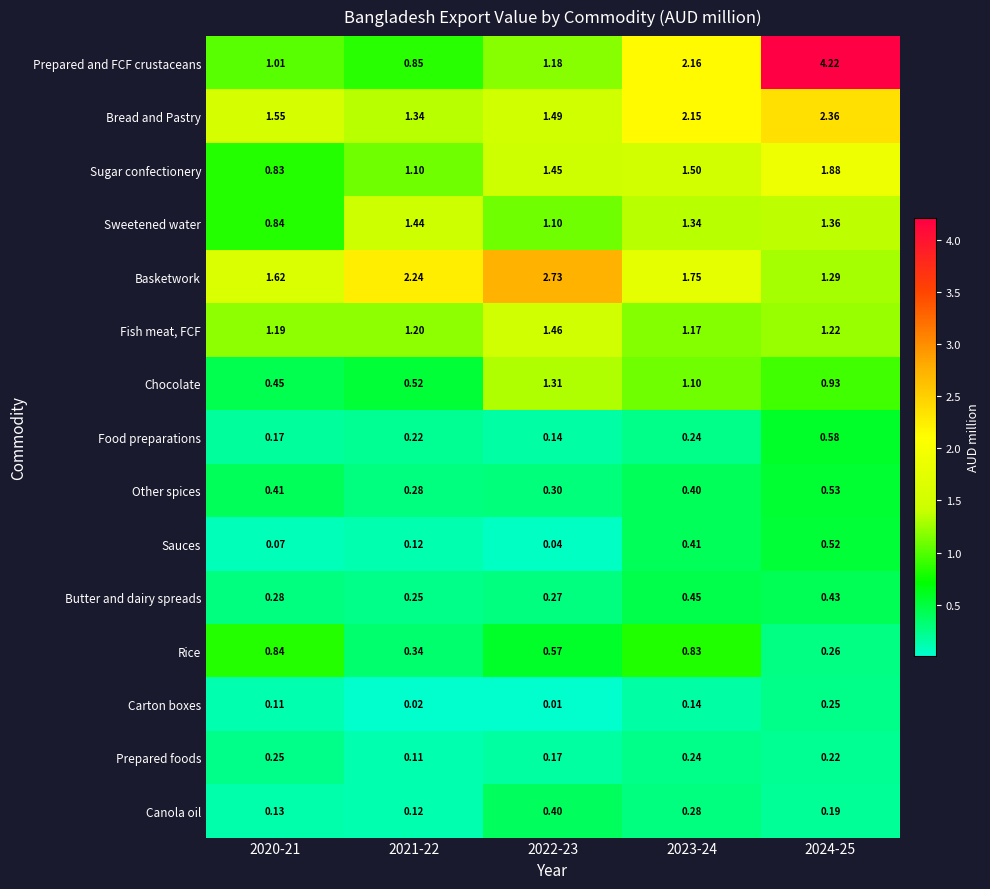

Is the value of Sweetened water at 2020-21 greater than the value of Basketwork at 2023-24?

No